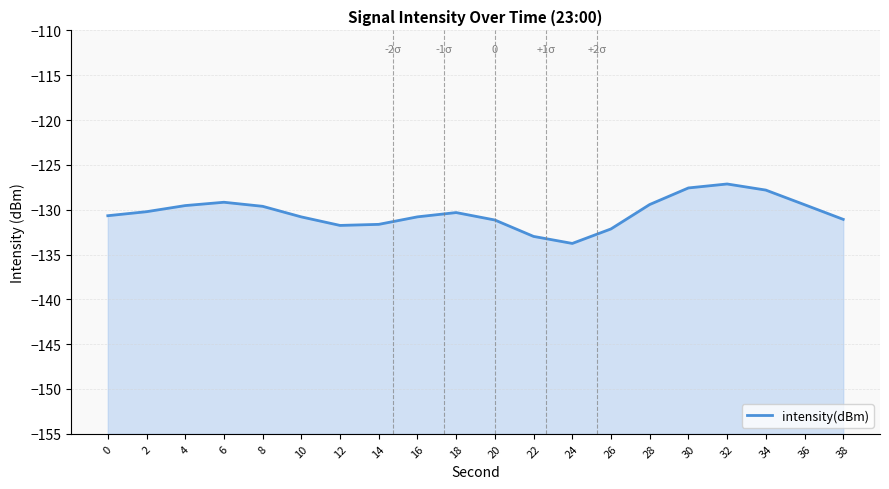

Which has a higher value, 12 or 30?

30